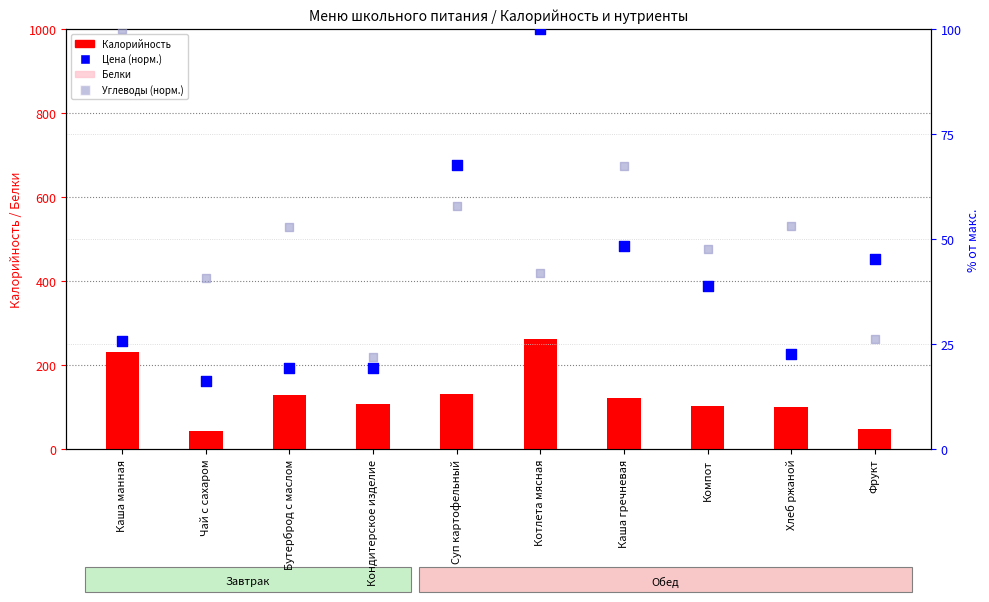

At how many categories does at least one series exceed 193?

2